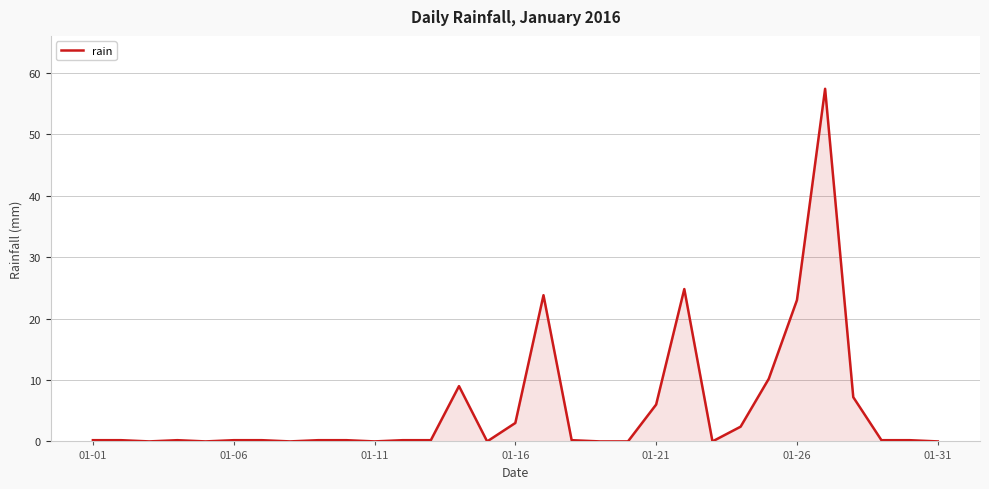

What is the difference between the maximum and minimum values?

57.4